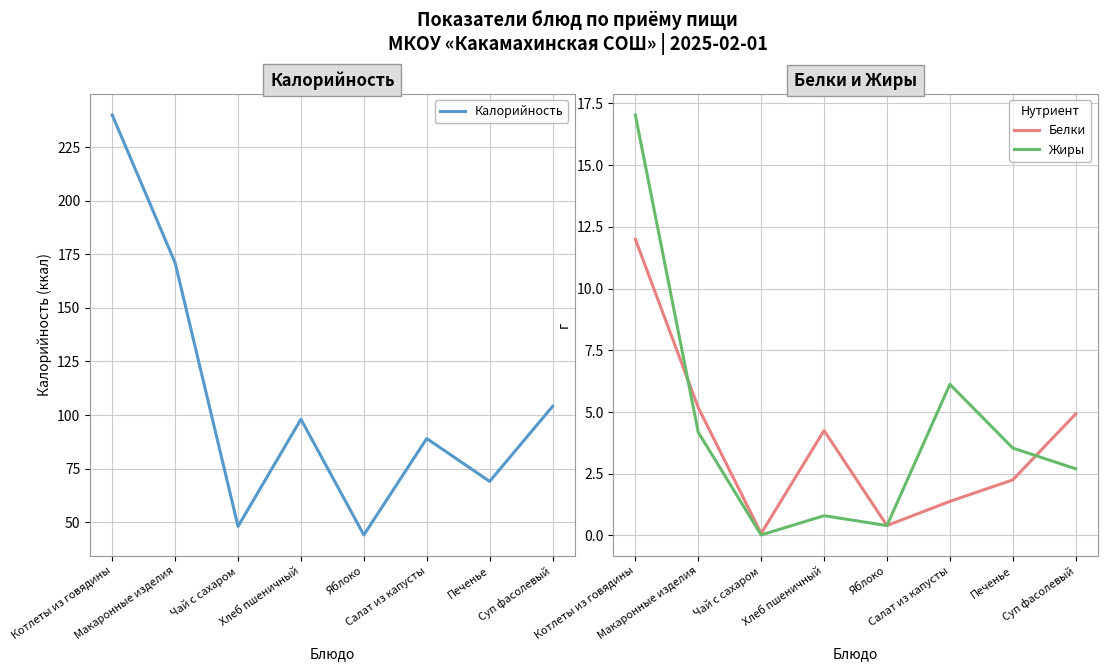

Read the Жиры value at Хлеб пшеничный.

0.8